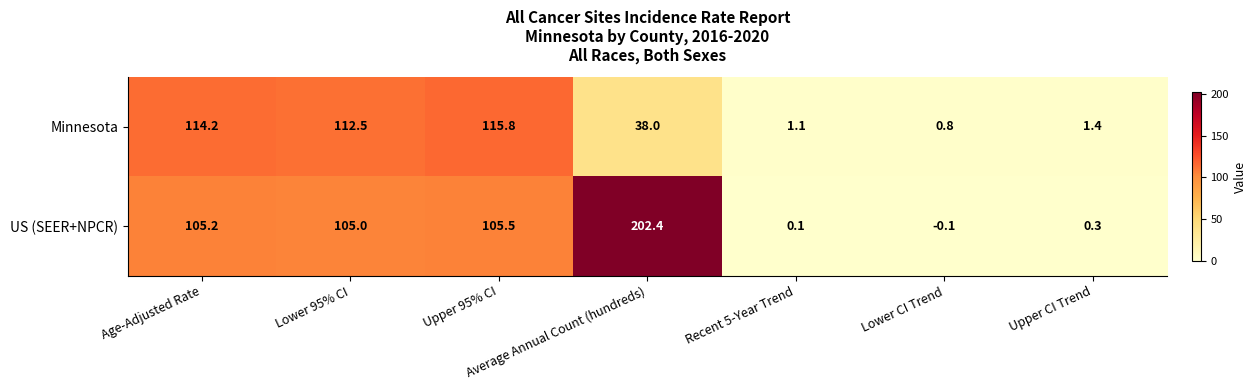

What is the difference between the second highest and minimum values in the Minnesota series?

113.4